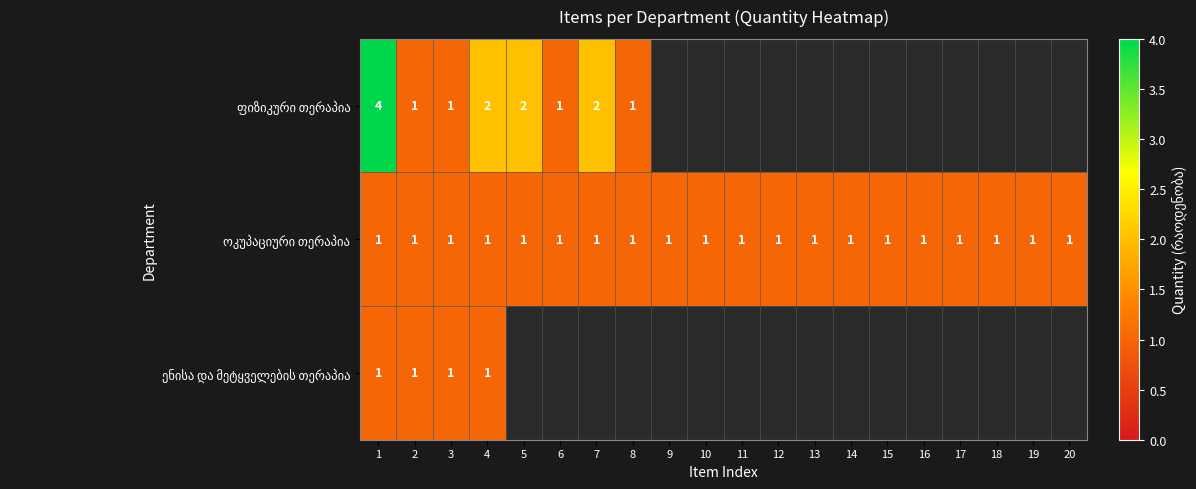

List the labels in order of ენისა და მეტყველების თერაპია value, largest first.

1, 2, 3, 4, 5, 6, 7, 8, 9, 10, 11, 12, 13, 14, 15, 16, 17, 18, 19, 20